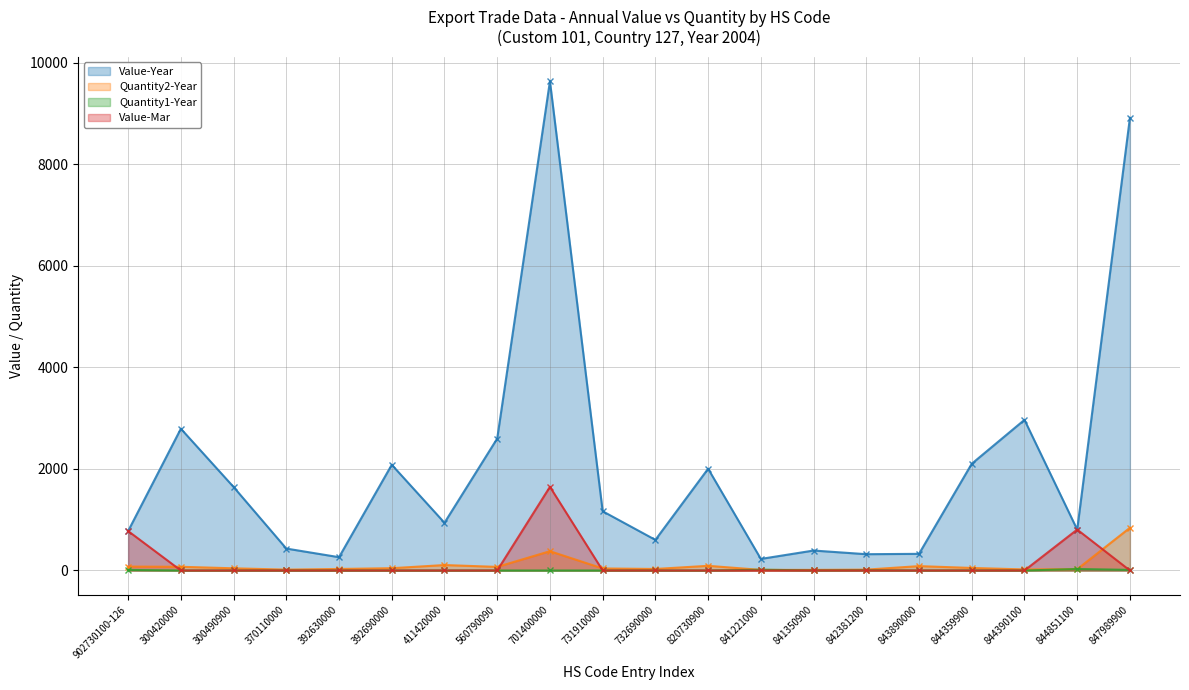

Read the Quantity2-Year value at 731910000, to the nearest 50.

50